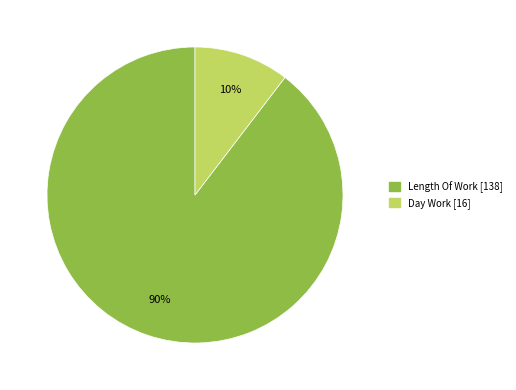

To the nearest percent, what is the average slice percentage?

50%